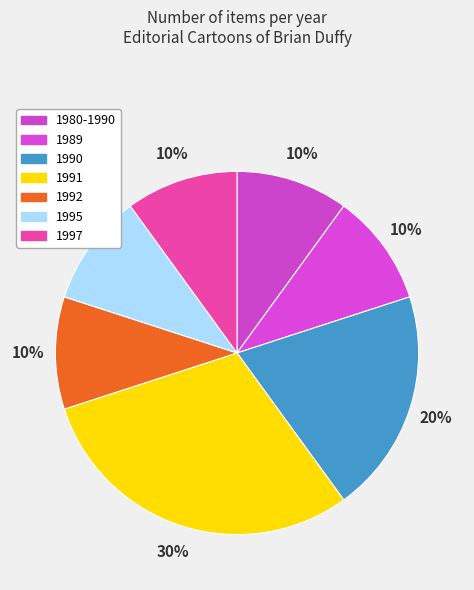

Between 1995 and 1980-1990, which is larger?

1995